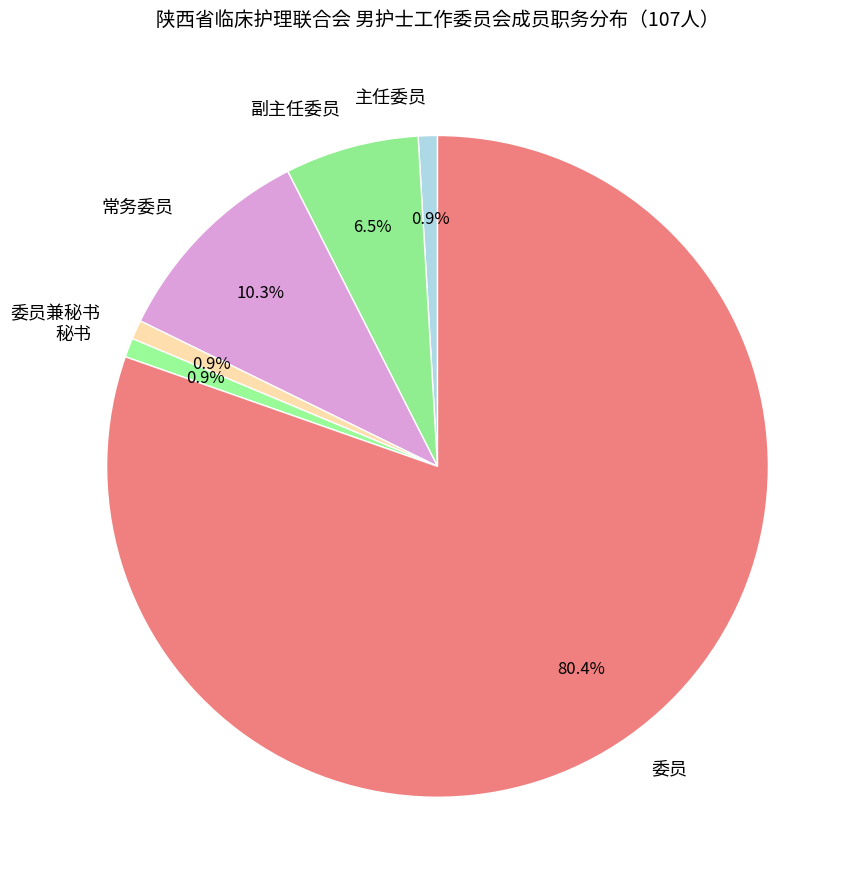

To the nearest percent, what portion does 委员兼秘书 represent?

1%